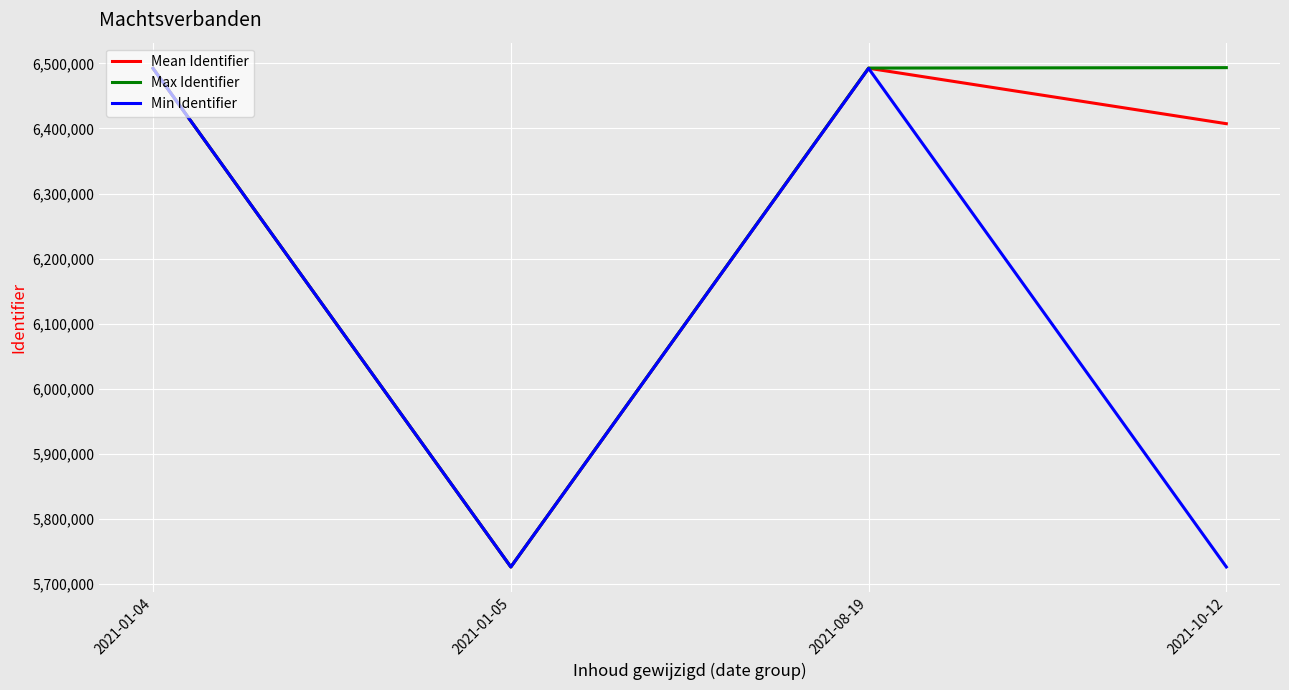

At which label is Min Identifier closest to 6109460?

2021-01-04